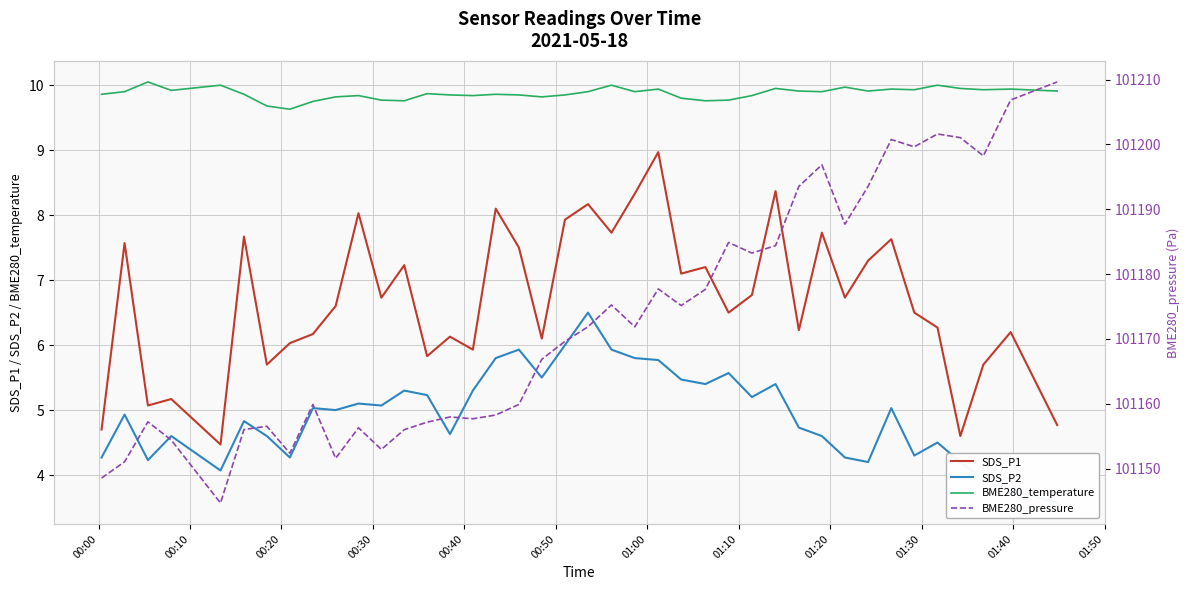

Is this an area chart (filled region under the line)?

No